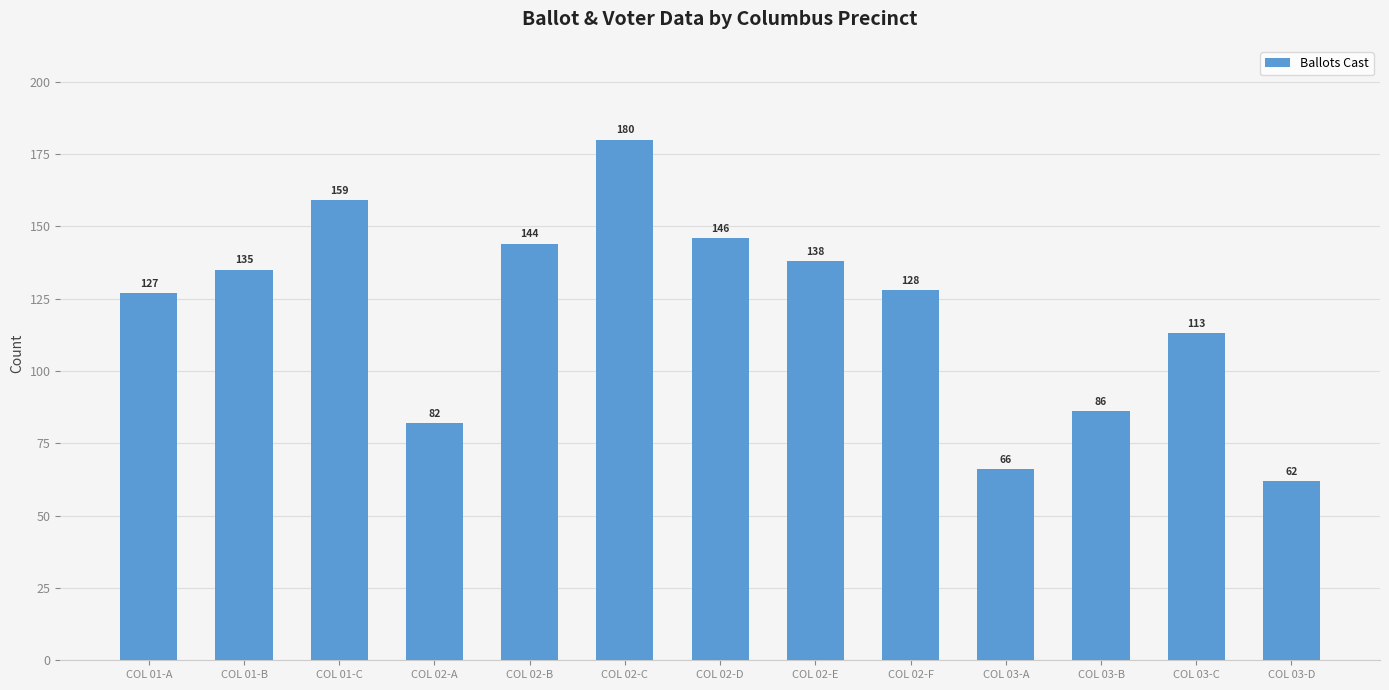

What is the label of the 1st bar from the right?

COL 03-D